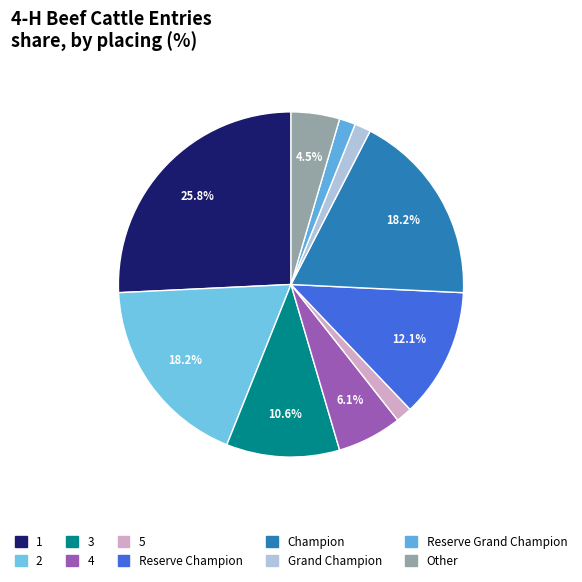

Is the sum of Grand Champion and Champion greater than half?

No